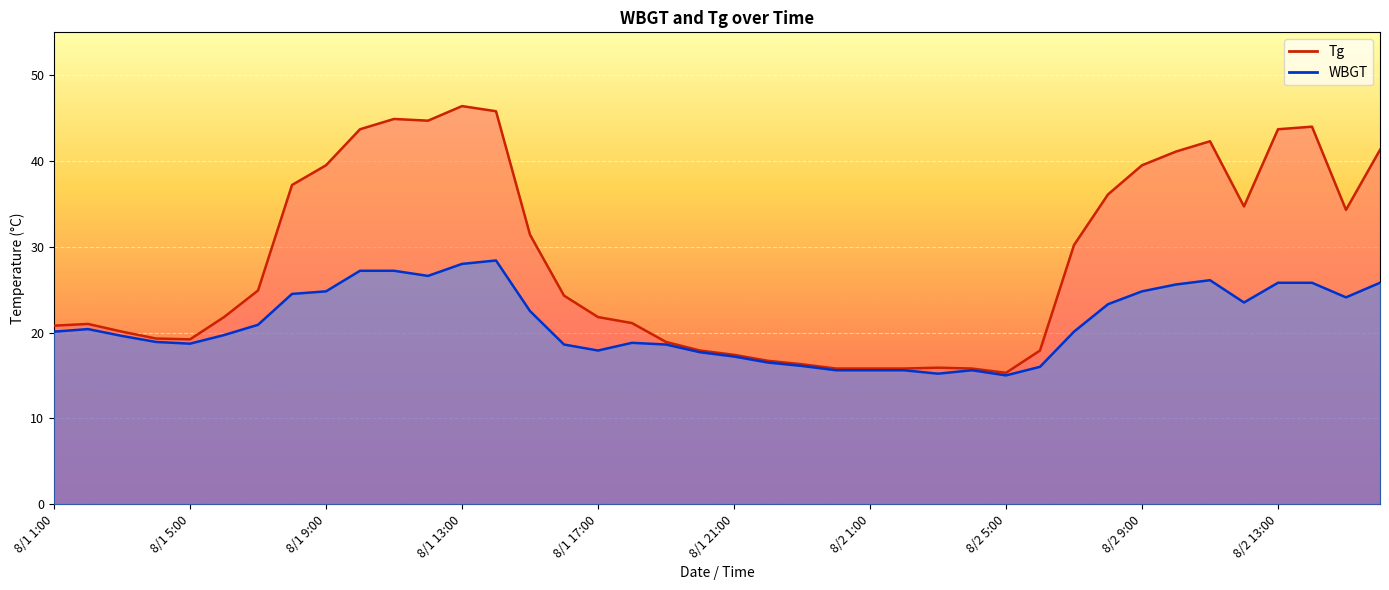

Rank the series by their maximum value, from lowest to highest.

WBGT, Tg